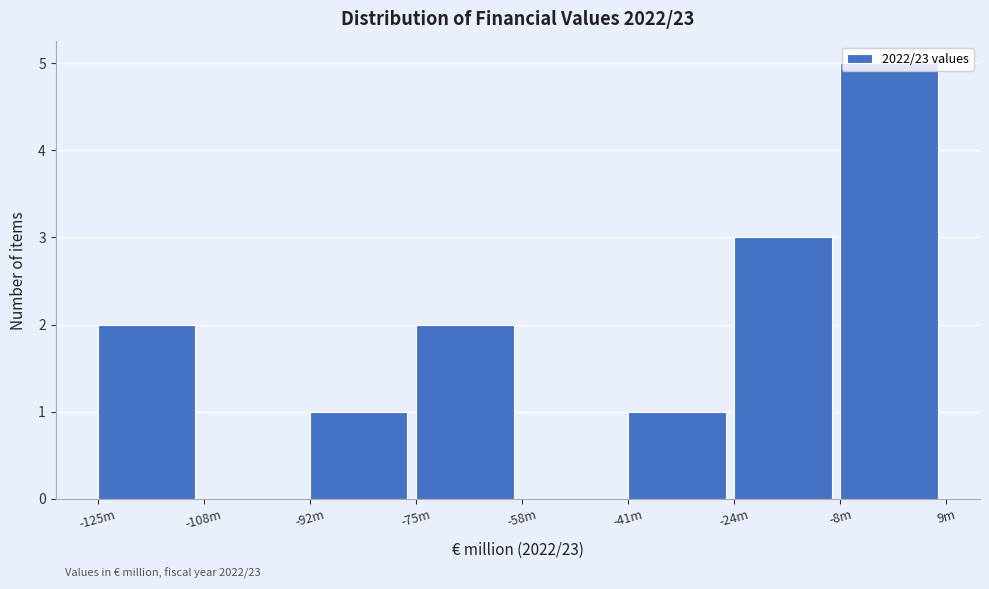

Is it true that the value at -108m is -3?

False